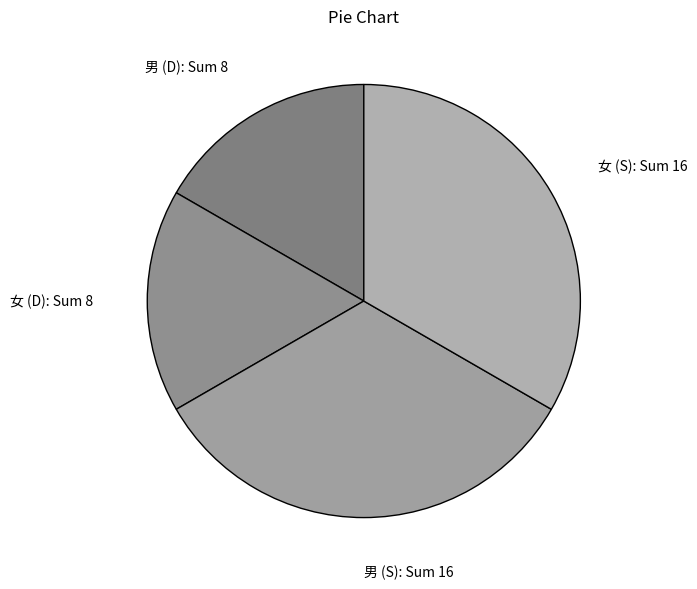

What is the ratio of the value at 女 (S): Sum 16 to the value at 男 (D): Sum 8?

2.0